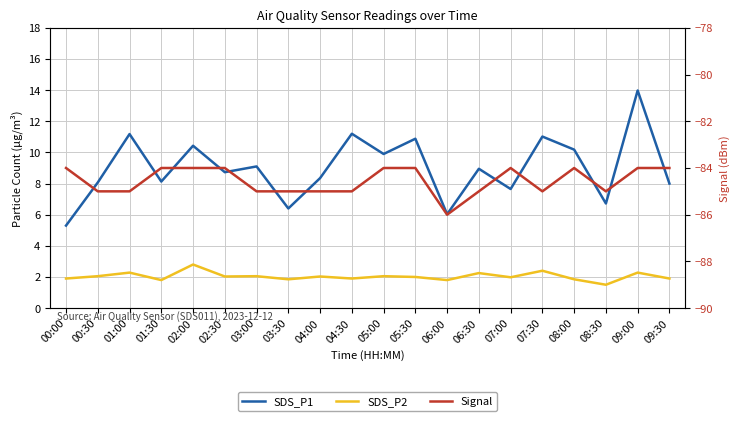

What is the average value of the SDS_P2 series?

2.0